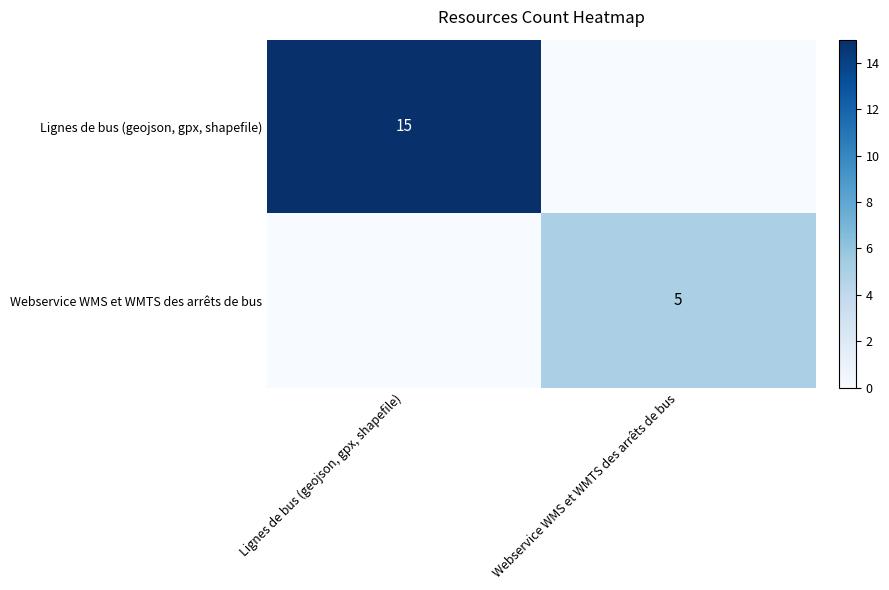

Is it true that Webservice WMS et WMTS des arrêts de bus equals 2 at Webservice WMS et WMTS des arrêts de bus?

False